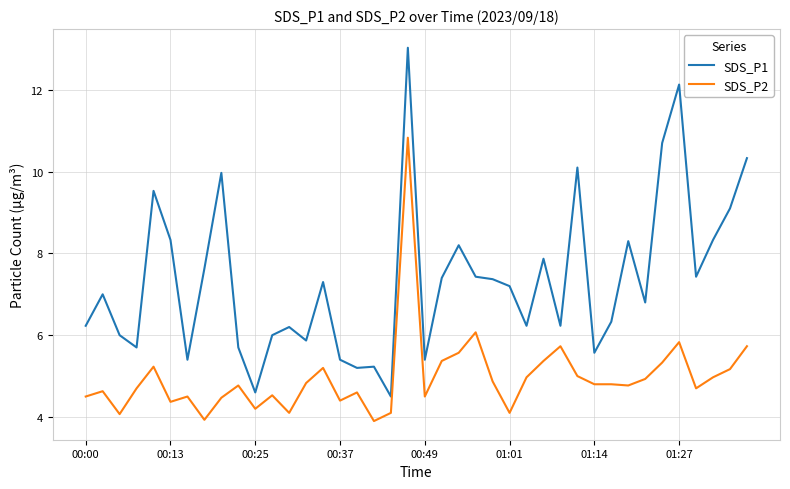

What is the maximum value shown in the chart?

13.0